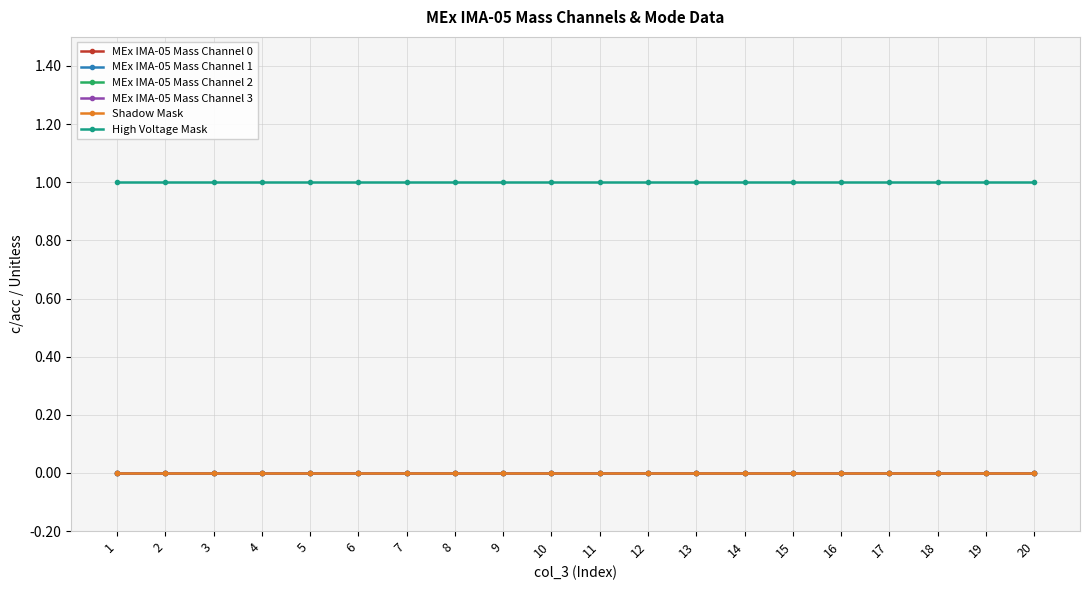

Which category has the highest value across all series?

1